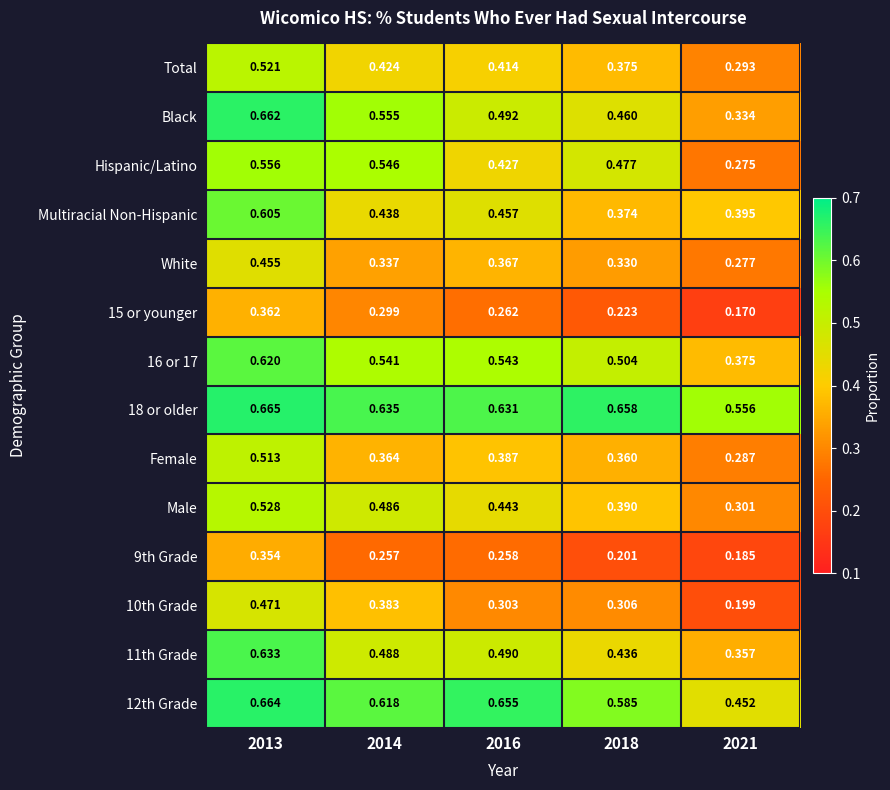

Which series has the widest spread of values?

Black